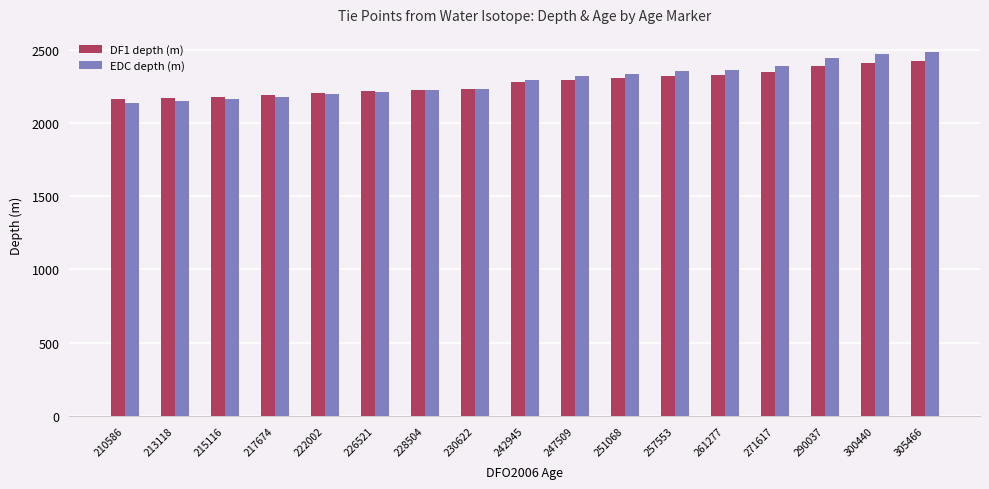

List the series in order of their peak value, highest first.

EDC depth (m), DF1 depth (m)